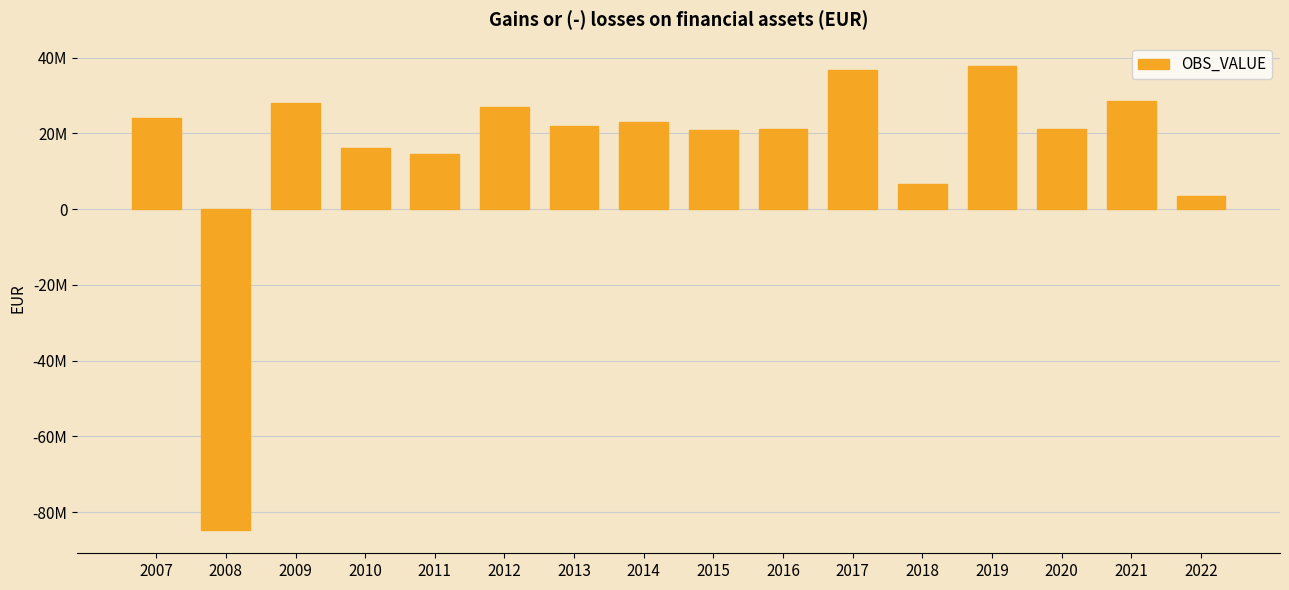

What is the change in value from 2007 to 2021?

+4480226.4